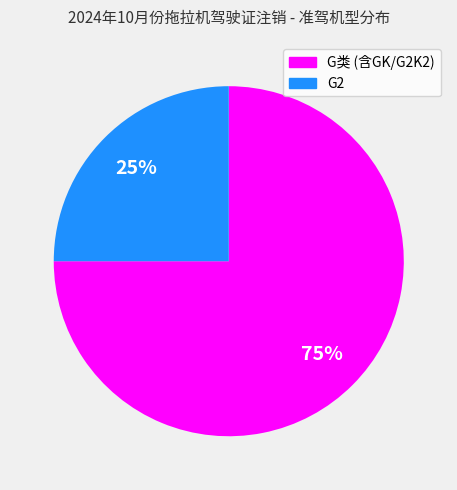

To the nearest percent, what is the difference between the largest and smallest slice percentages?

50%